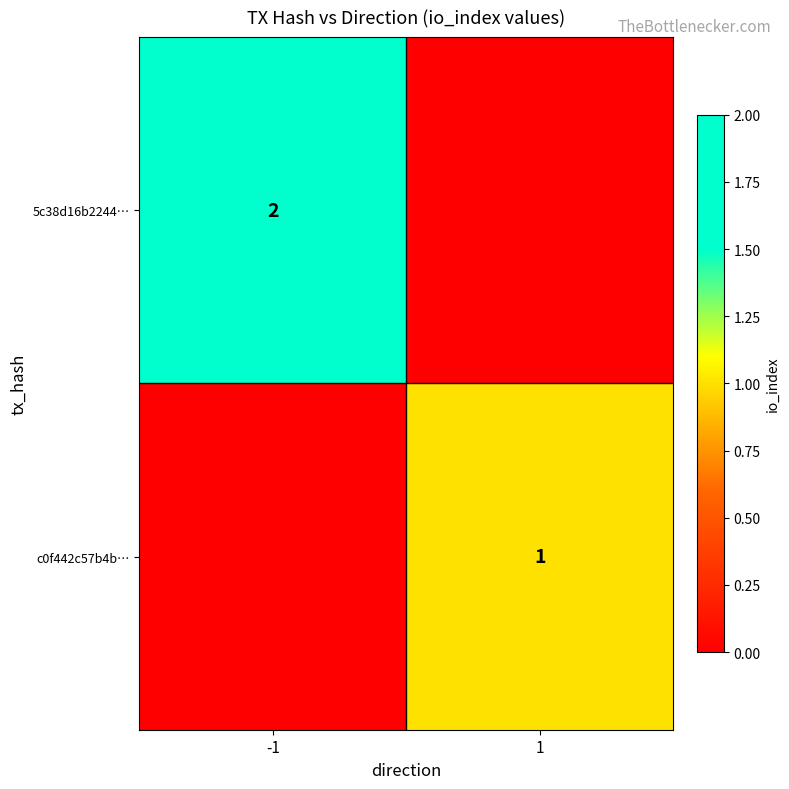

The 5c38d16b2244… series shows 2 at -1. True or false?

True